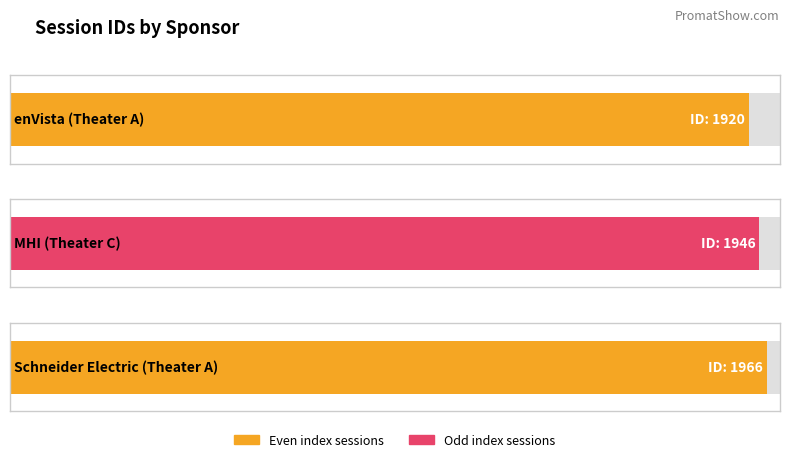

What is the difference between the values at Schneider Electric (Theater A) and MHI (Theater C)?

20